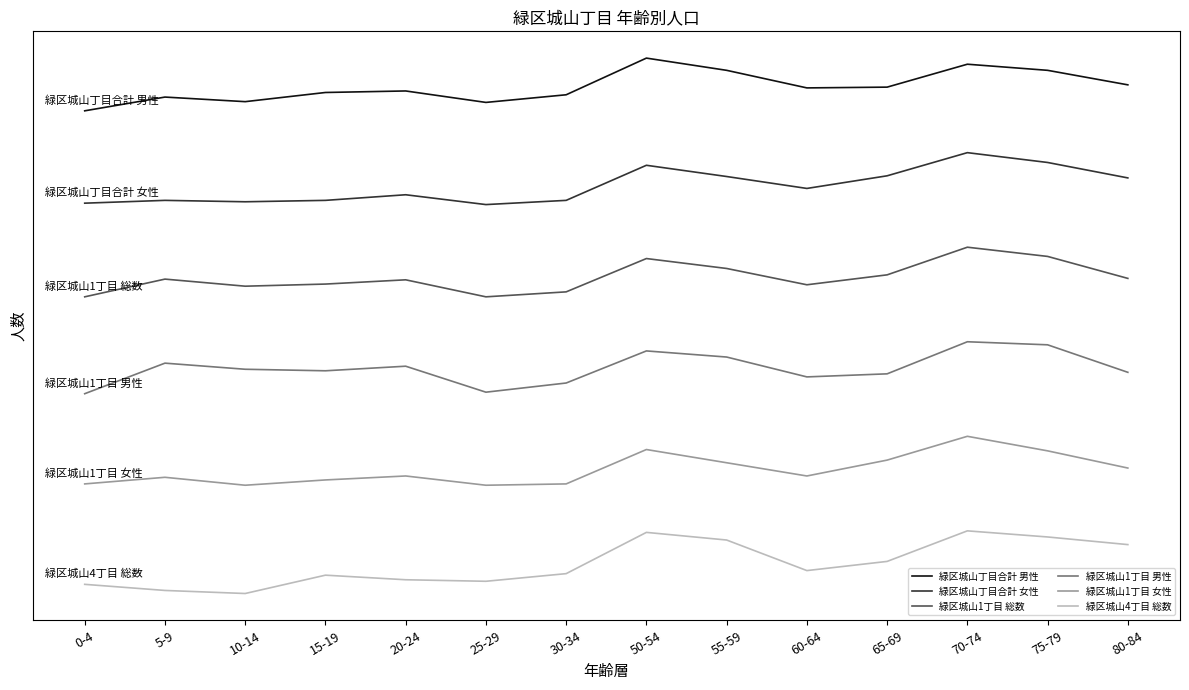

Where is 緑区城山1丁目 女性 nearest to the value 80?

55-59